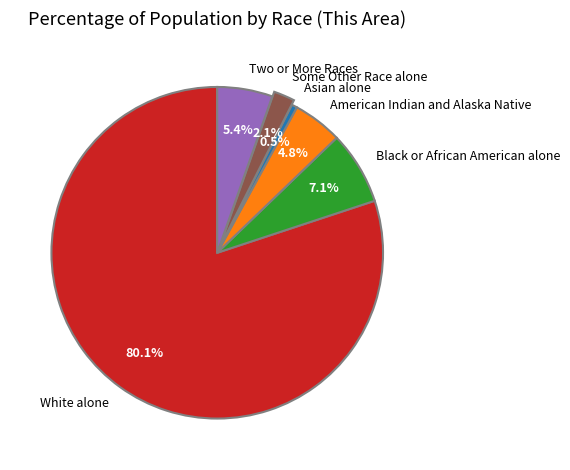

Which has a higher value, American Indian and Alaska Native or White alone?

White alone